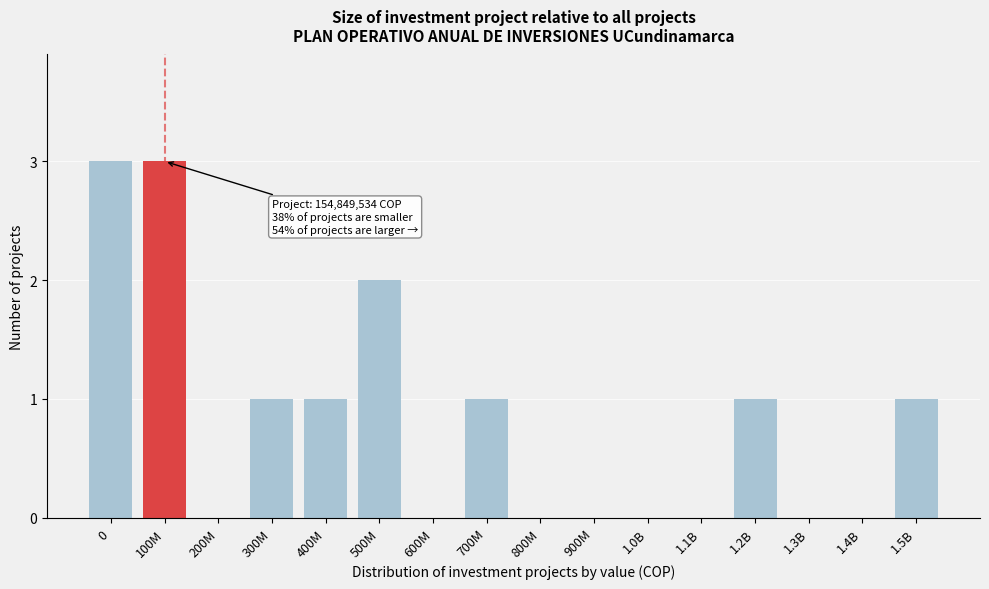

Reading left to right, extract all data points from this chart.

0=3	100M=3	200M=0	300M=1	400M=1	500M=2	600M=0	700M=1	800M=0	900M=0	1.0B=0	1.1B=0	1.2B=1	1.3B=0	1.4B=0	1.5B=1